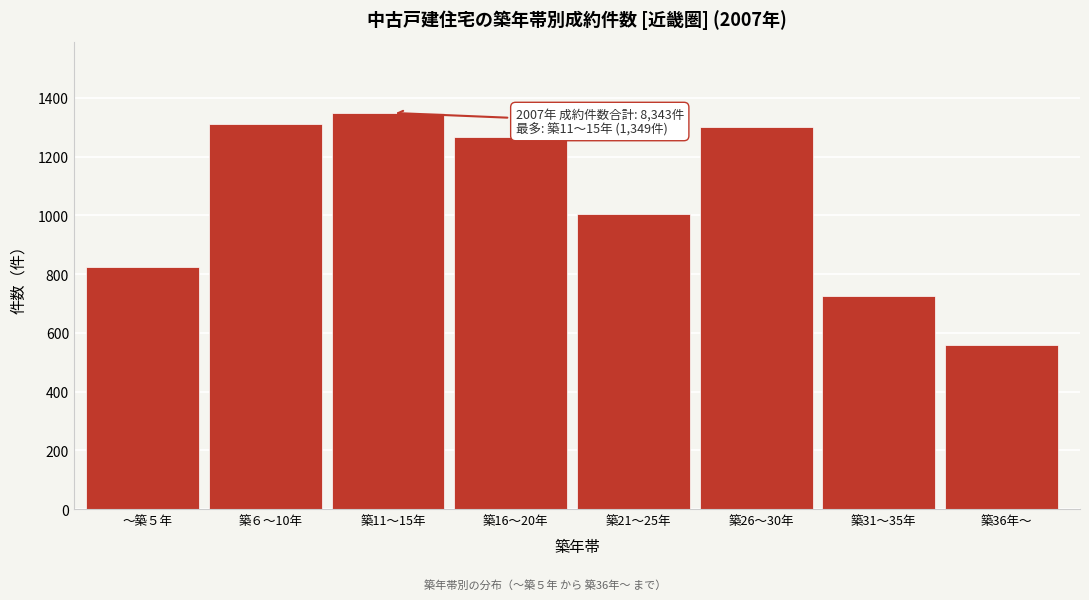

Reading left to right, list all the values displayed in this chart.

825	1310	1349	1267	1006	1302	725	559